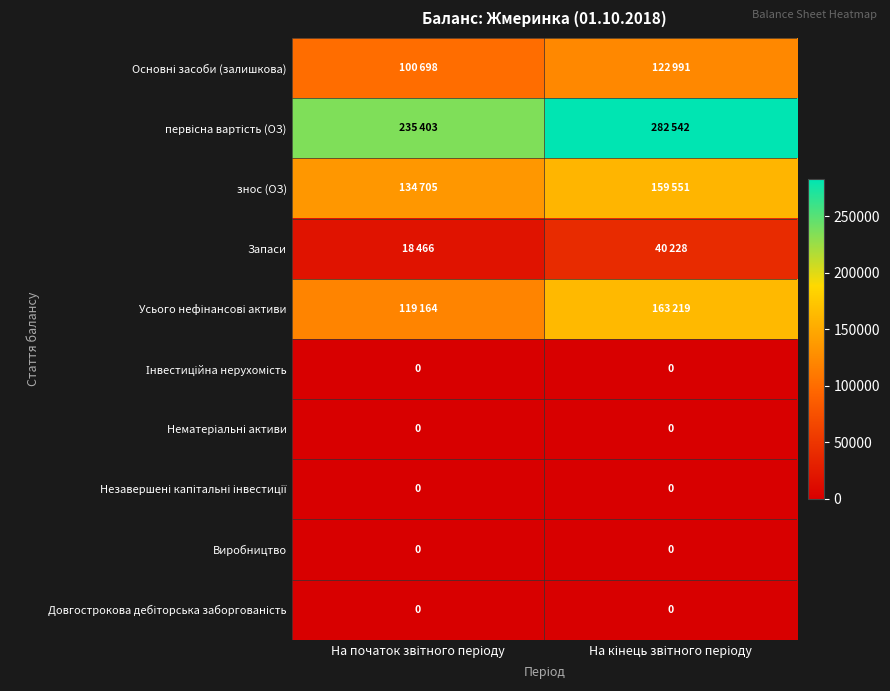

Where is Усього нефінансові активи nearest to the value 141191?

На початок звітного періоду